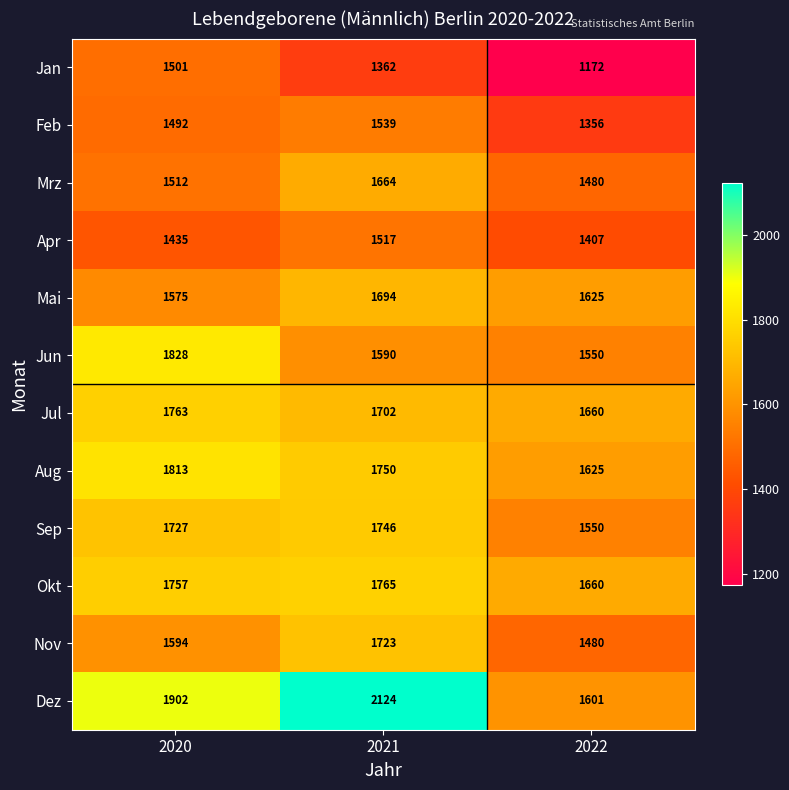

What is the sum of all Apr values?

4359